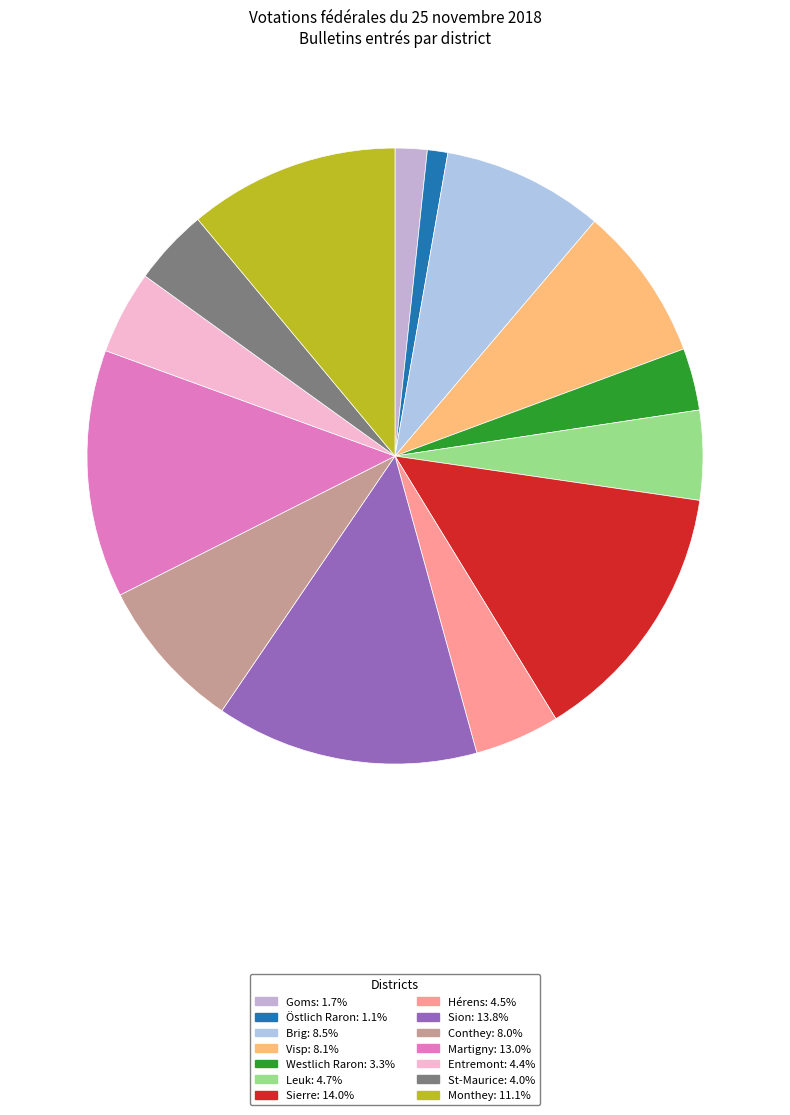

Do Visp and Entremont together represent more than half of the pie?

No